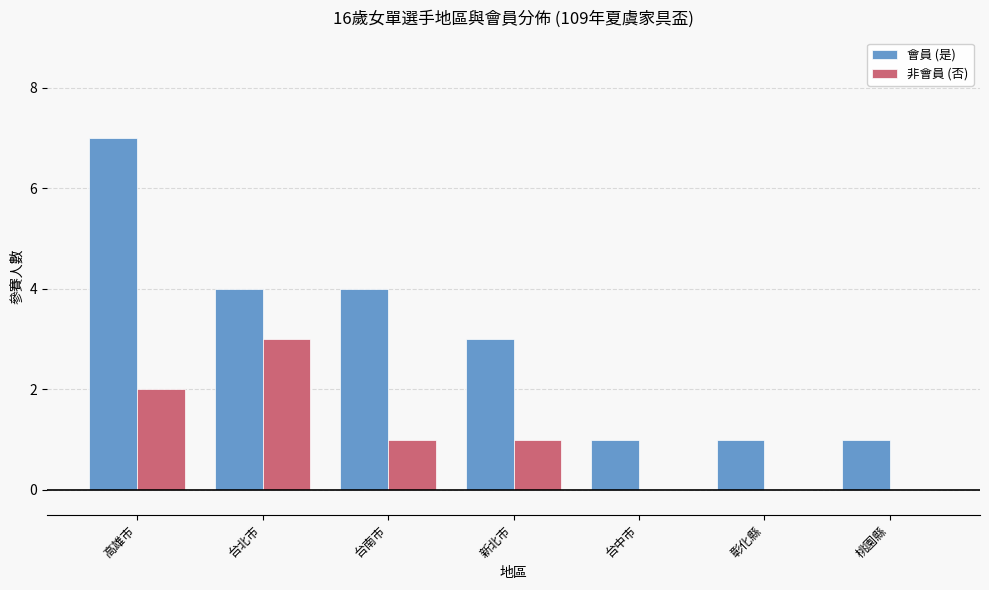

What is the difference between the 會員 (是) values at 彰化縣 and 台北市?

3